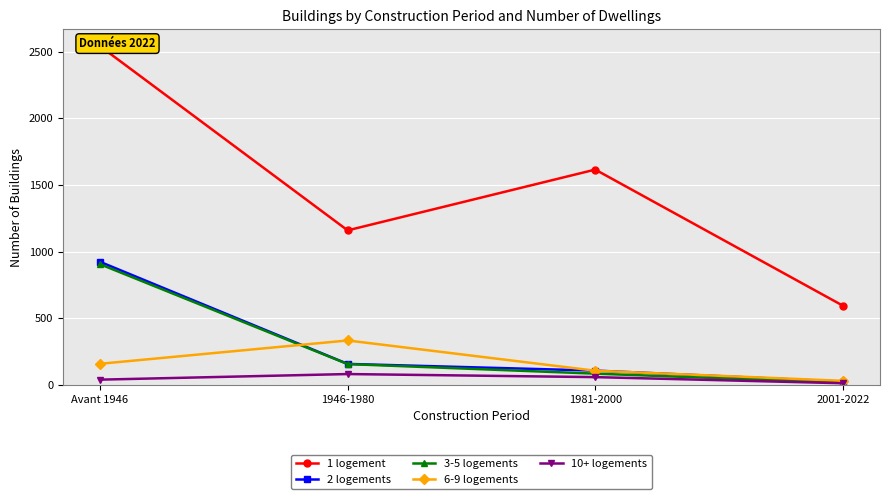

Reading left to right, extract all data points from this chart.

1 logement: 2542	1160	1616	595
2 logements: 924	158	108	25
3-5 logements: 906	157	85	17
6-9 logements: 159	334	107	31
10+ logements: 40	82	59	13